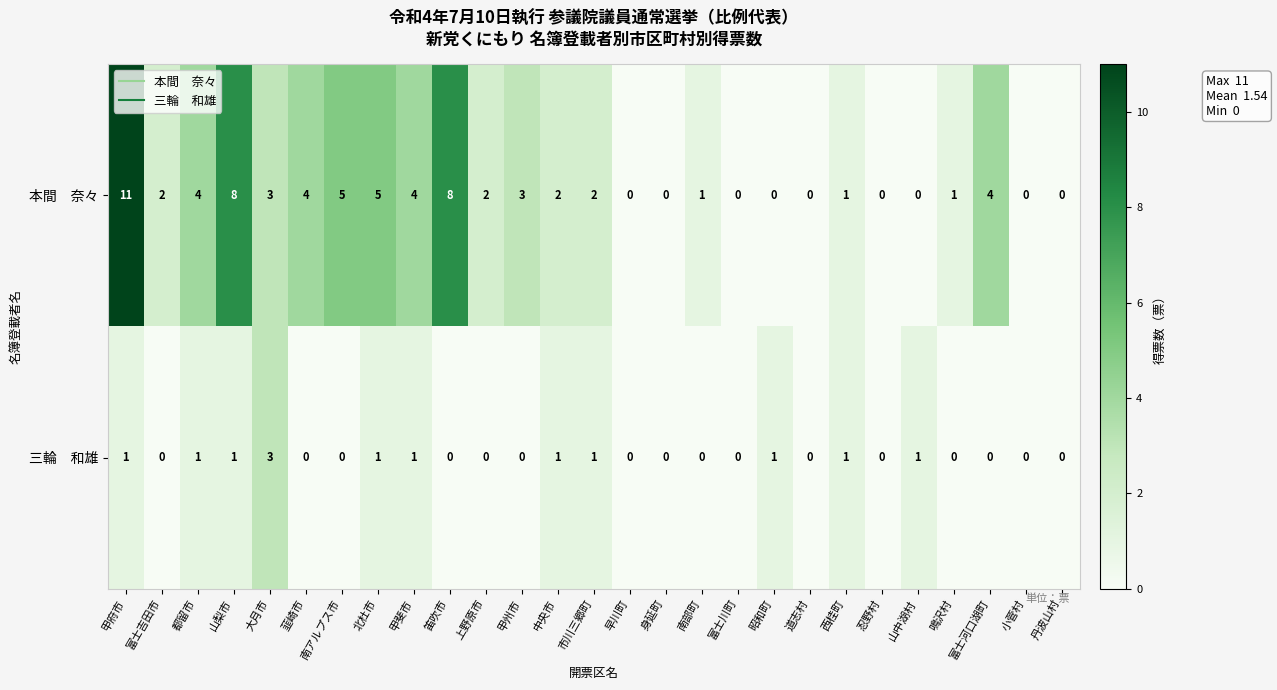

What is the total value across all series at 富士吉田市?

2